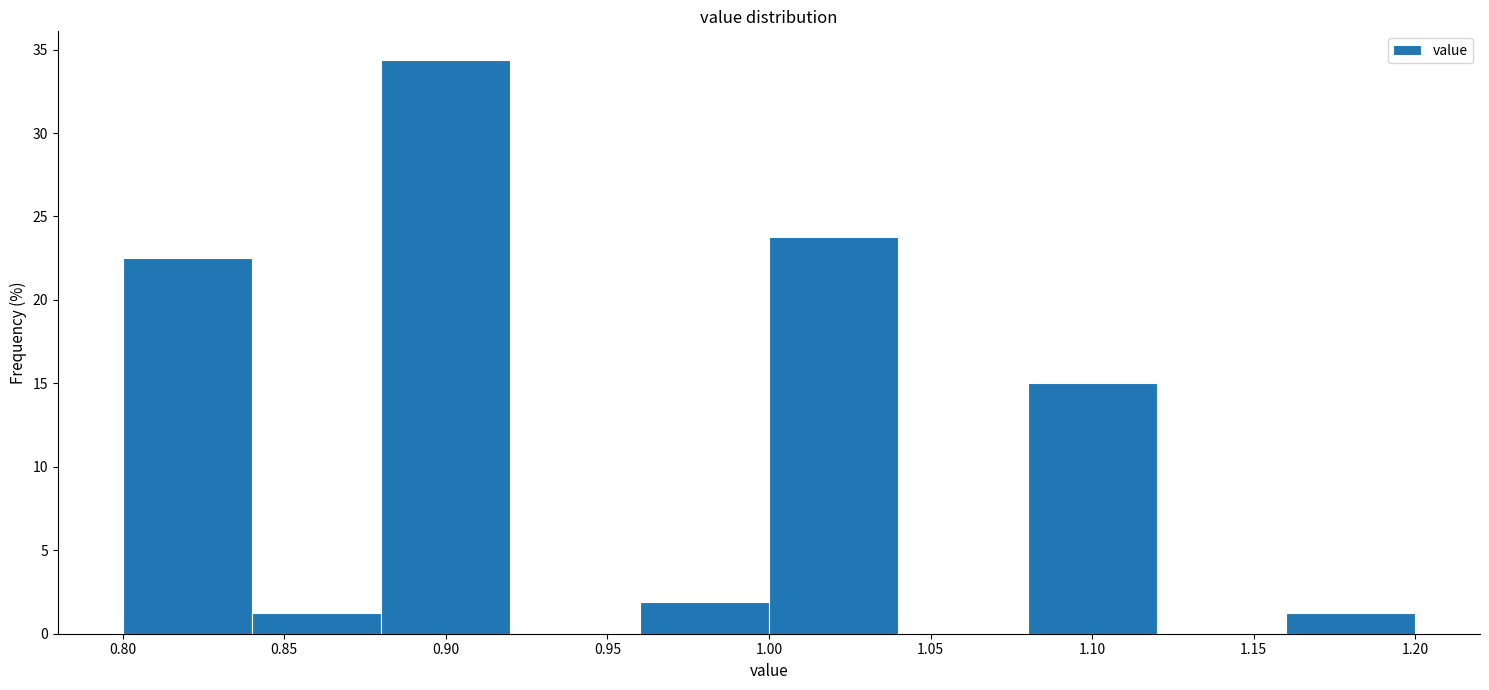

Over which range of the x-axis is the bar tallest?

0.88 to 0.92